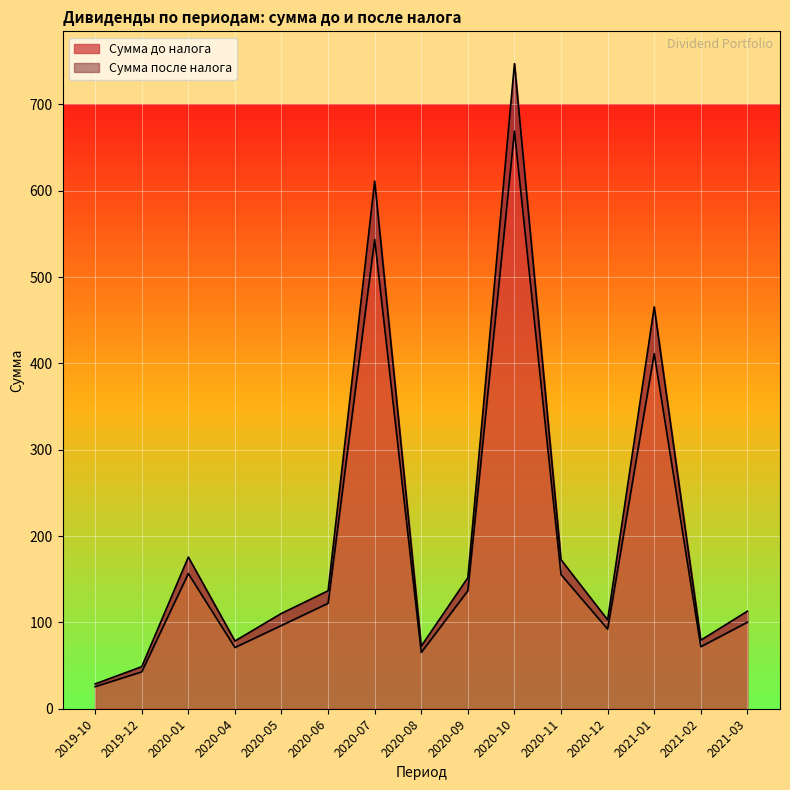

Reading left to right, extract all data points from this chart.

Сумма до налога: 28.8	48.7	175.7	78.5	110.5	136.6	611.3	72.5	151.8	747.3	172.5	103.0	465.4	79.4	113.0
Сумма после налога: 25.6	42.7	156.6	70.9	96.5	122.1	543.7	65.2	136.7	669.0	155.4	92.2	411.3	71.8	100.2